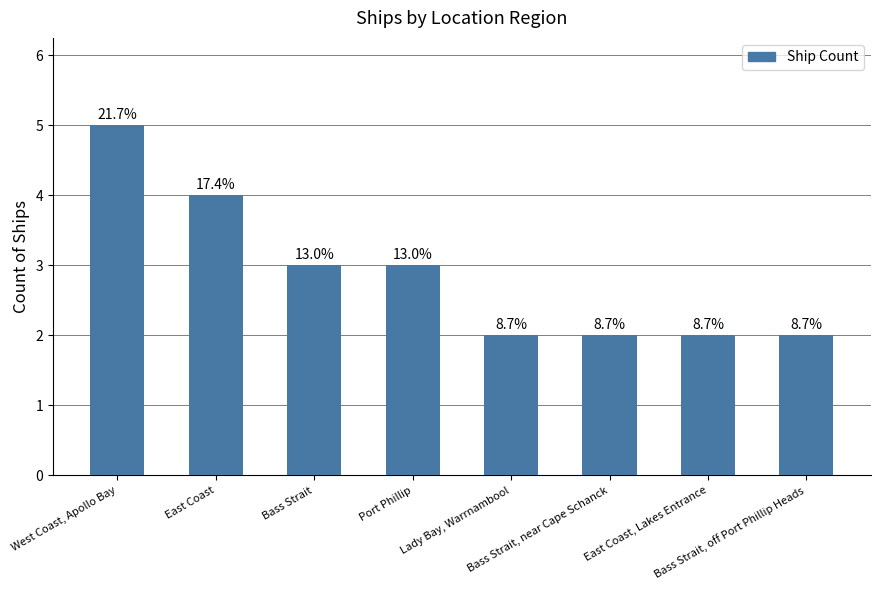

What is the average value?

3